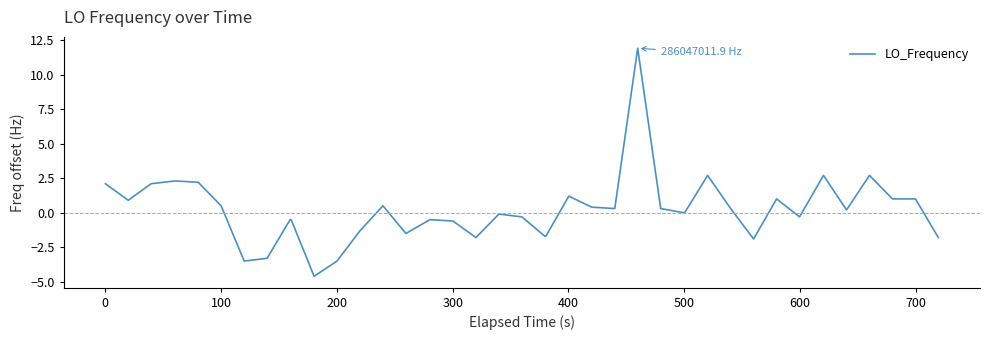

What is the difference between the maximum and minimum values?

16.5